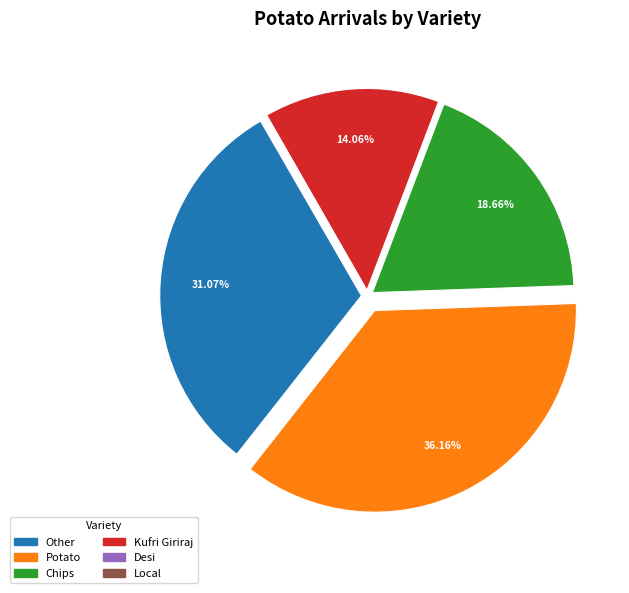

To the nearest percent, what is the average slice percentage?

17%